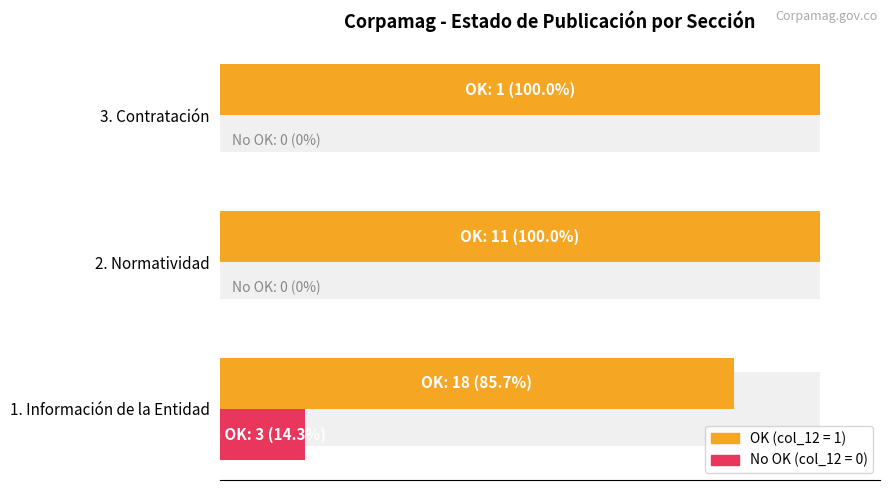

What is the approximate value of No OK at 1. Información de la Entidad?

14.3